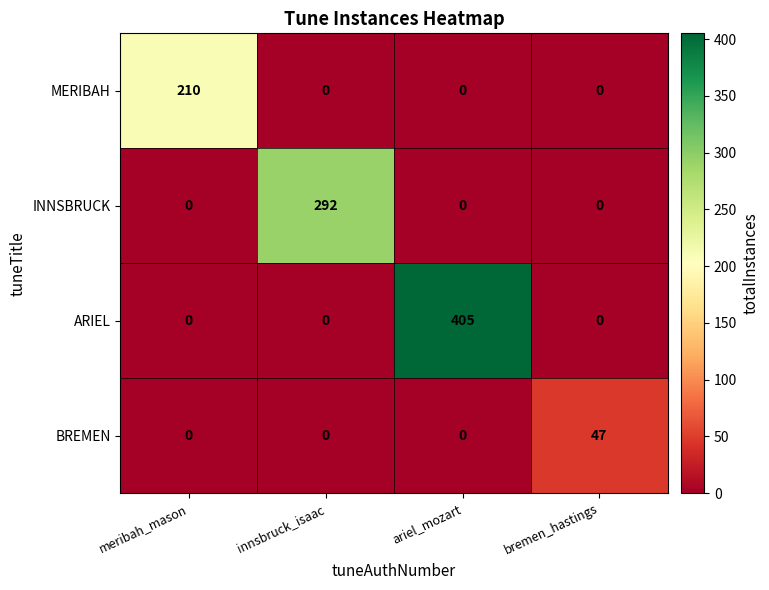

At how many categories does at least one series exceed 344?

1